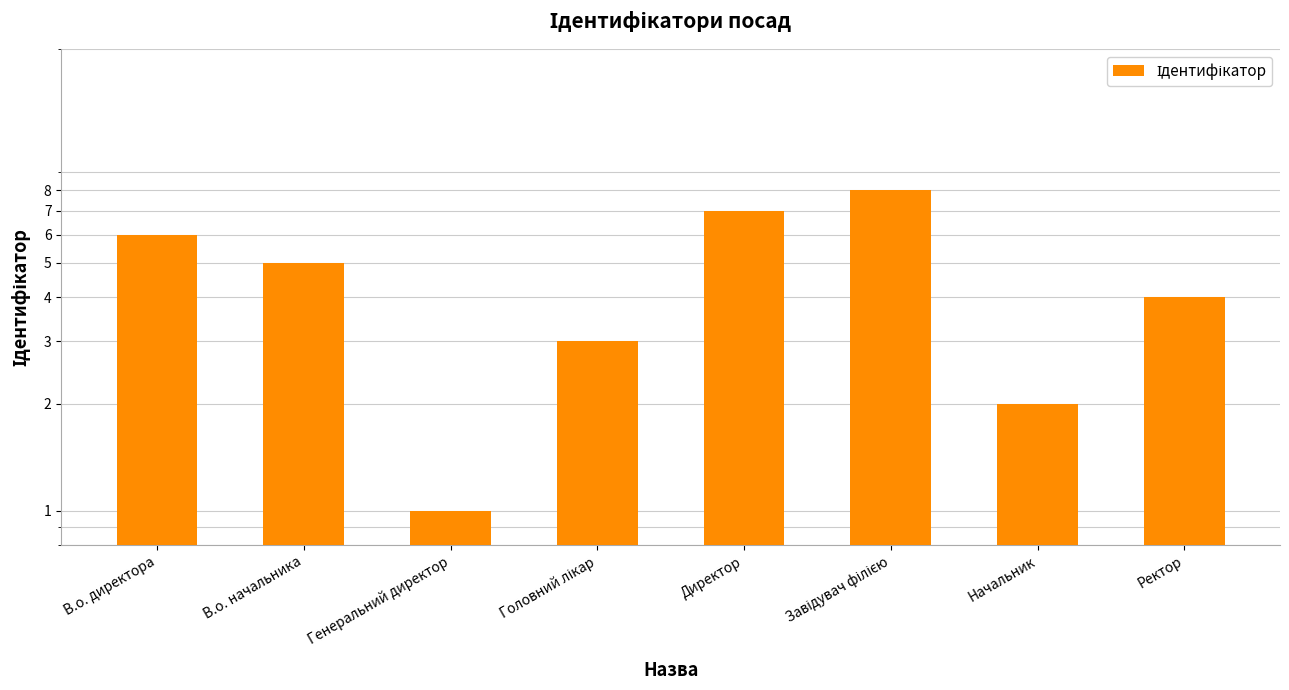

Reading left to right, transcribe all the data shown in this chart.

6	5	1	3	7	8	2	4